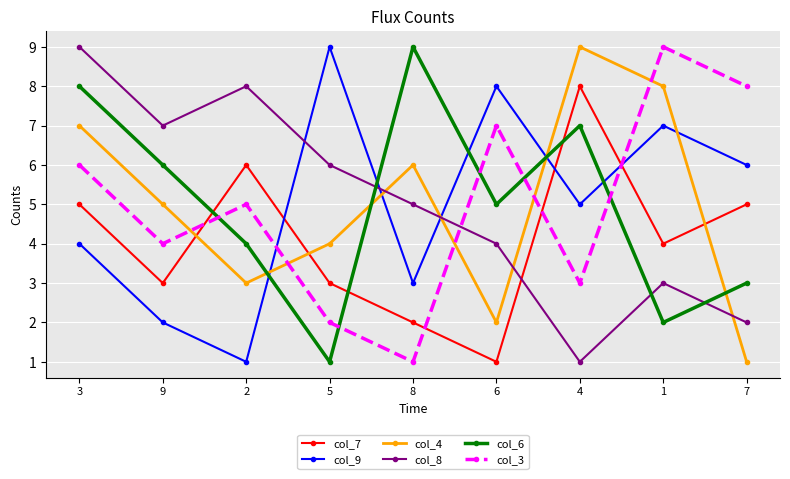

True or false: col_8 and col_7 cross at least once.

True